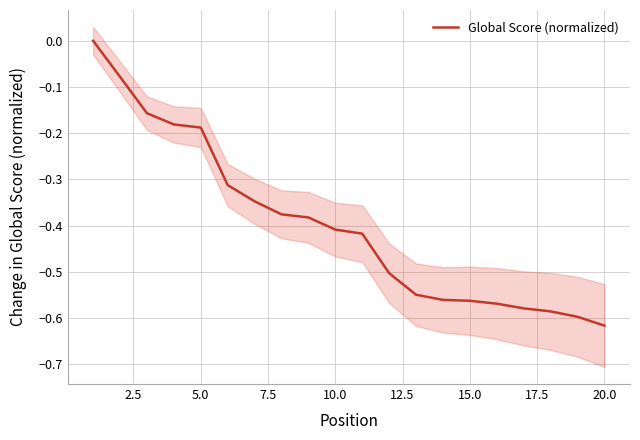

What is the difference between the second highest and second lowest values?

0.5